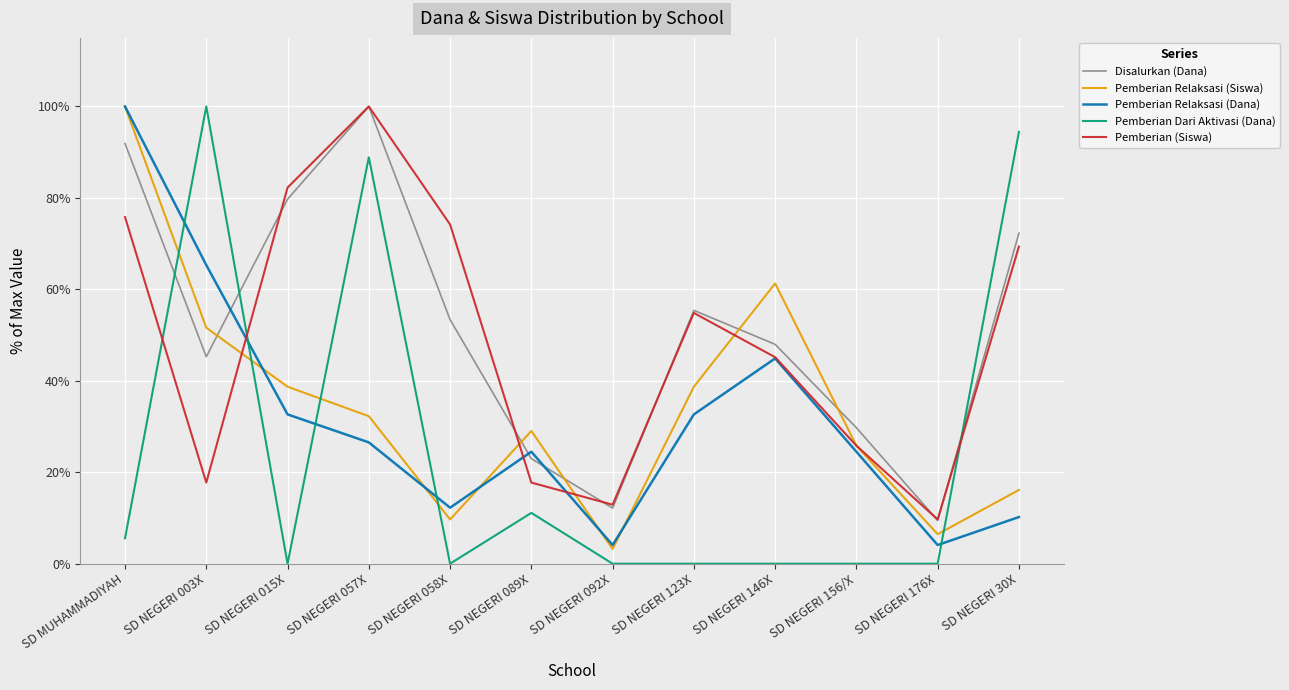

What is the sum of all Pemberian Relaksasi (Dana) values?

381.6